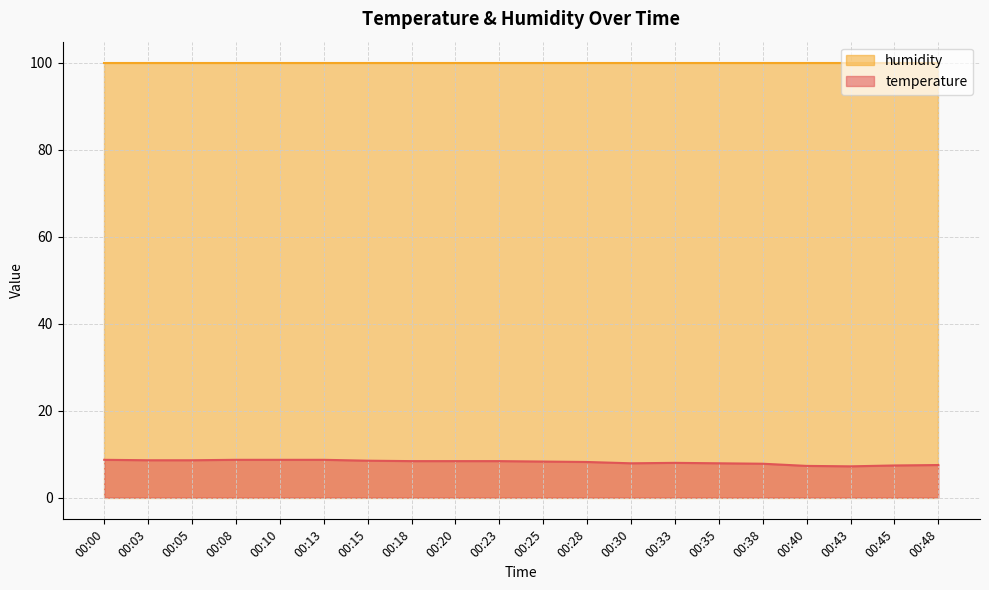

What value does the data have at 00:35?

7.9